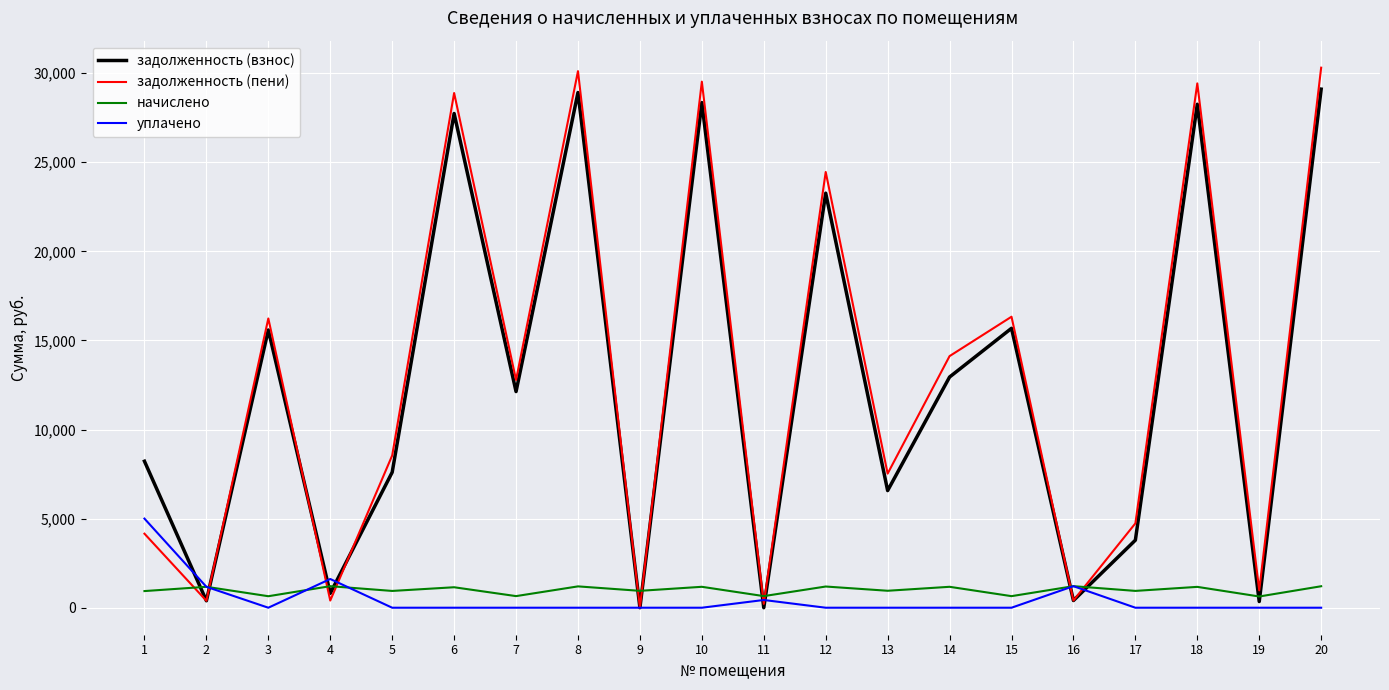

Which series has the largest range (max minus min)?

задолженность (пени)